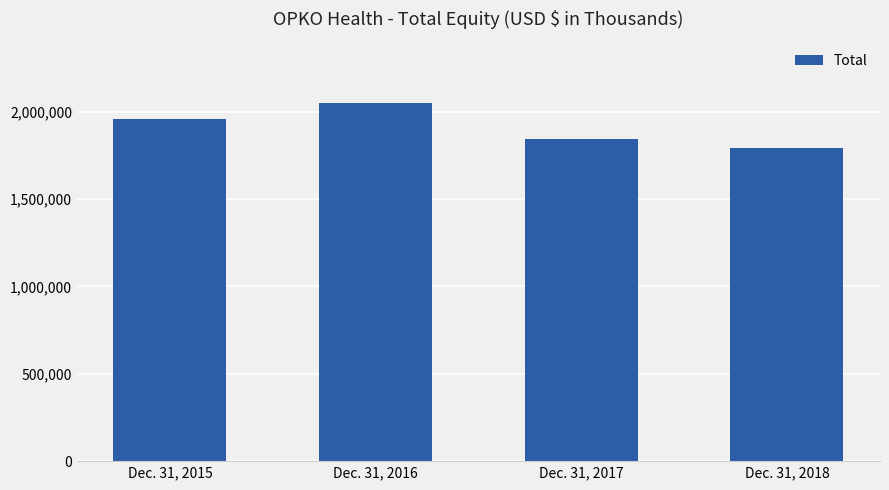

Are the bars horizontal?

No